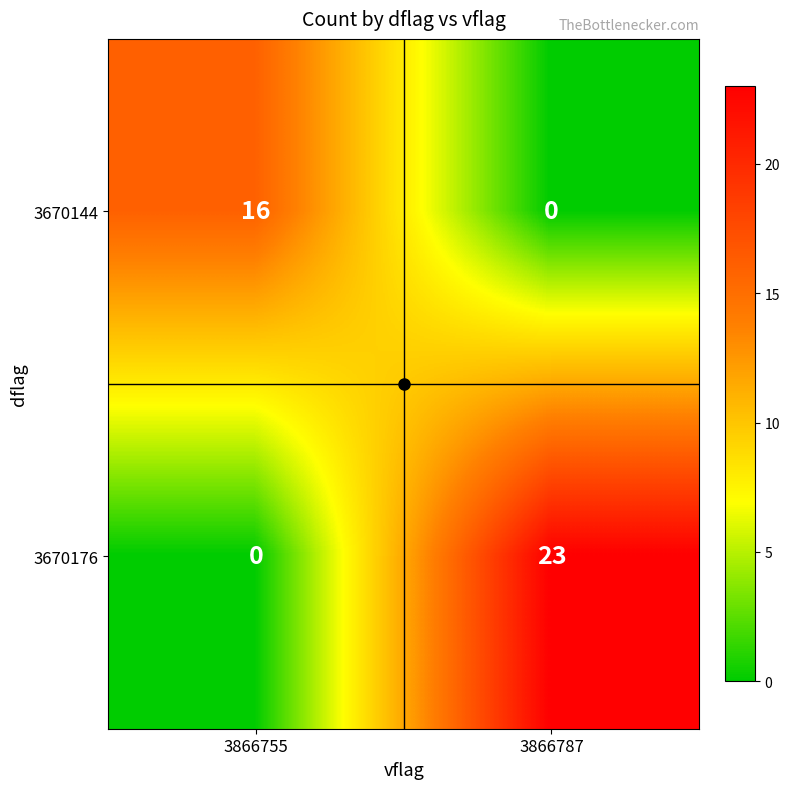

What is the sum of the 3670176 values at 3866787 and 3866755?

23